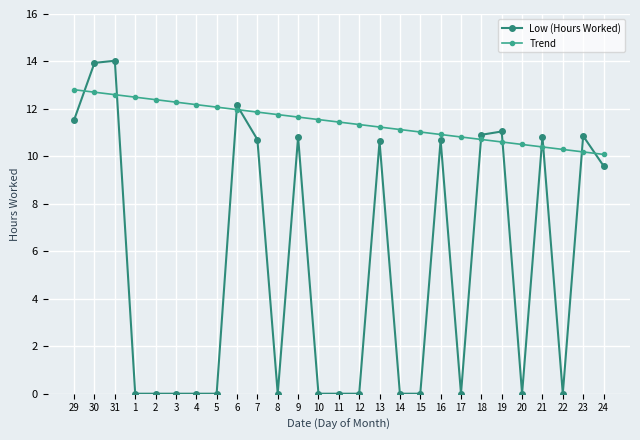

Reading right to left, list all the values displayed in this chart.

Low (Hours Worked): 24=9.6	23=10.9	22=0.0	21=10.8	20=0.0	19=11.1	18=10.9	17=0.0	16=10.7	15=0.0	14=0.0	13=10.6	12=0.0	11=0.0	10=0.0	9=10.8	8=0.0	7=10.7	6=12.2	5=0.0	4=0.0	3=0.0	2=0.0	1=0.0	31=14.0	30=13.9	29=11.5
Trend: 24=10.1	23=10.2	22=10.3	21=10.4	20=10.5	19=10.6	18=10.7	17=10.8	16=10.9	15=11.0	14=11.1	13=11.2	12=11.3	11=11.4	10=11.6	9=11.7	8=11.8	7=11.9	6=12.0	5=12.1	4=12.2	3=12.3	2=12.4	1=12.5	31=12.6	30=12.7	29=12.8